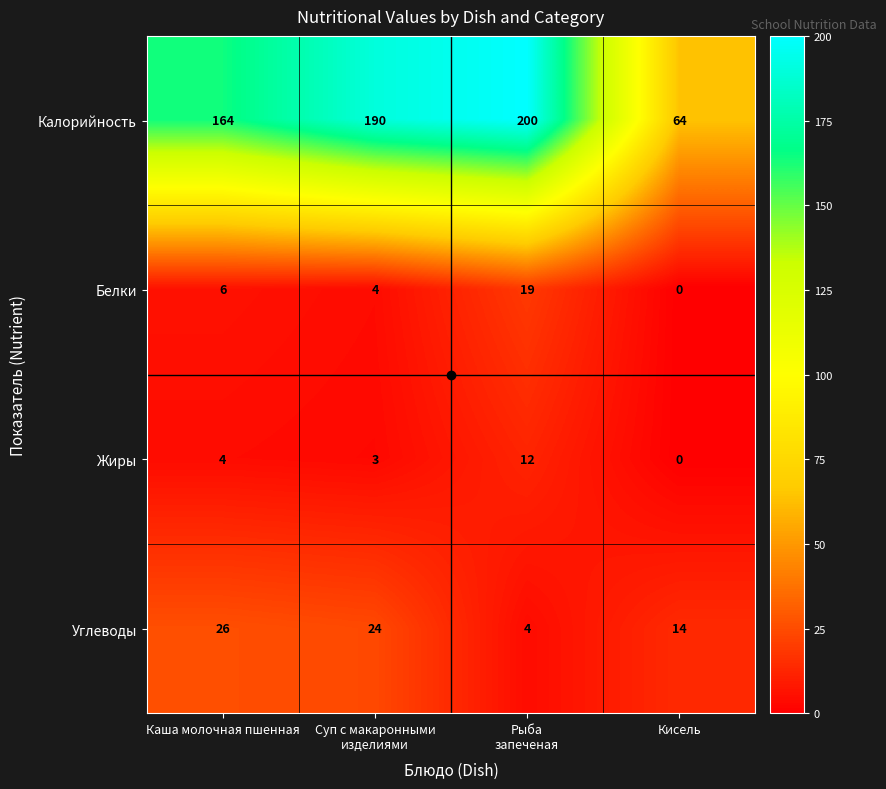

What is the greatest value displayed?

200